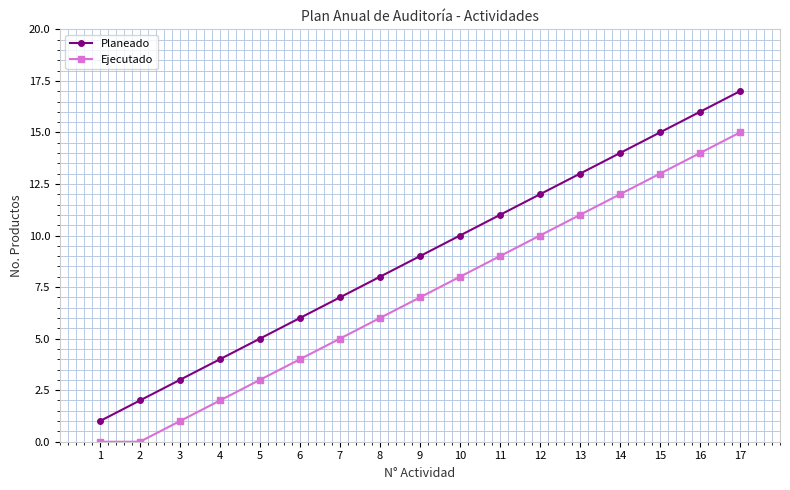

Which series has the largest total across all categories?

Planeado